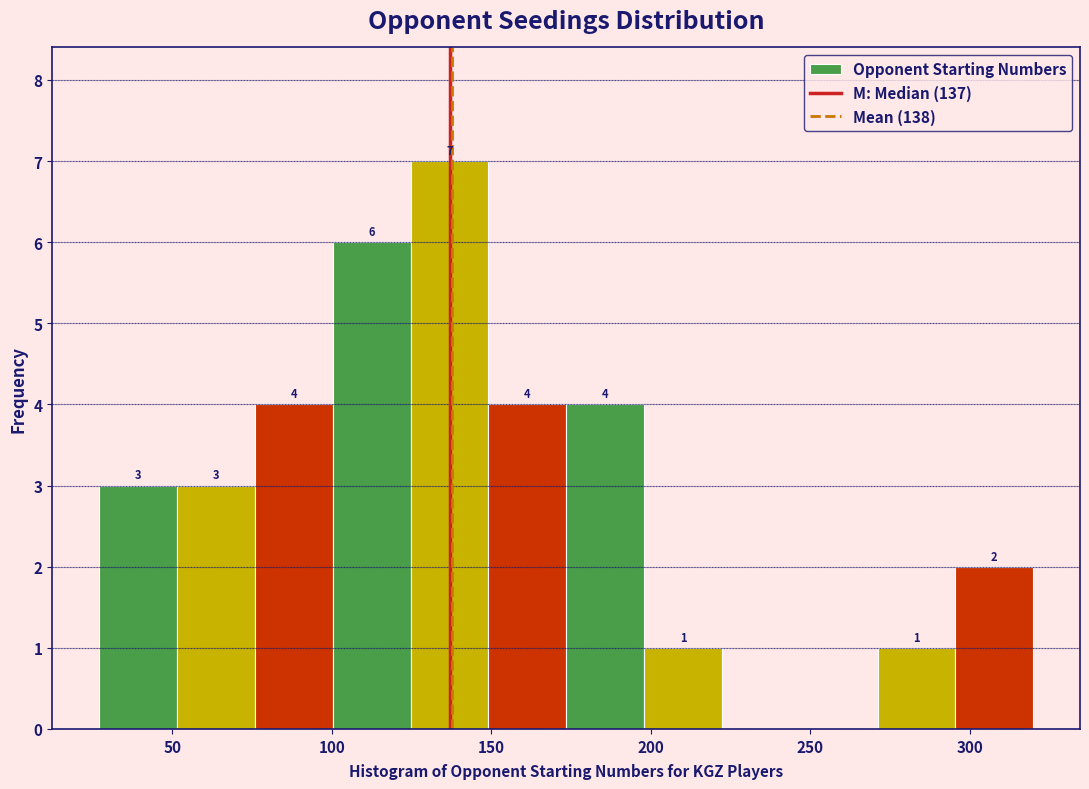

Which range on the x-axis has the tallest bar?

125 to 150